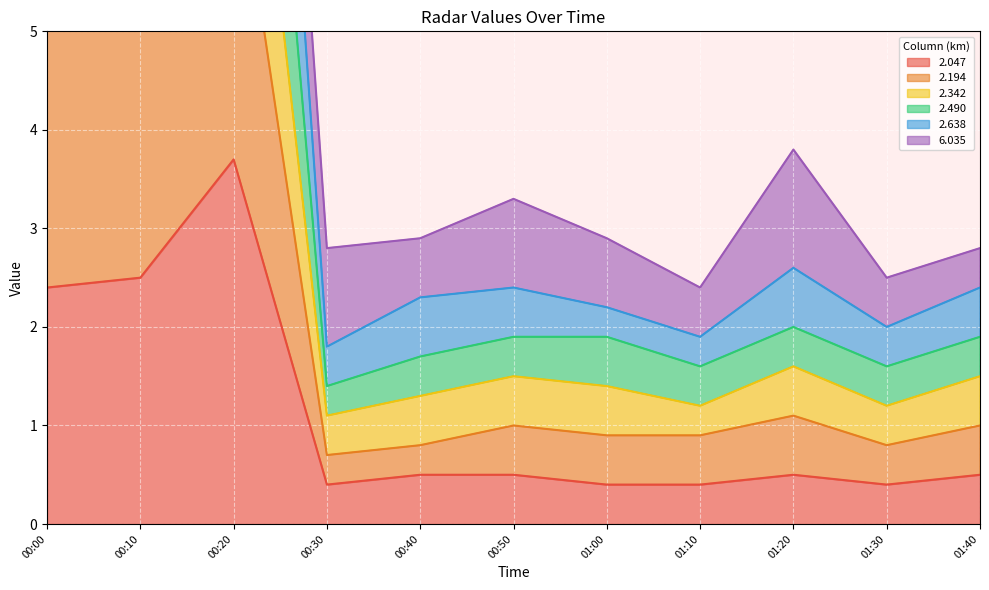

True or false:   2.342 and   2.047 intersect in this chart.

False